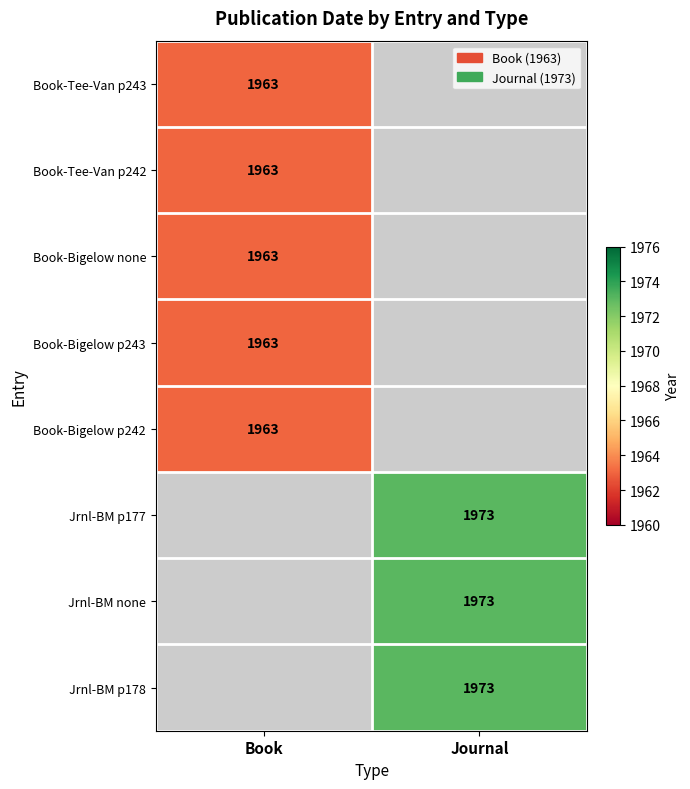

Which has a higher value, Book or Journal?

Journal